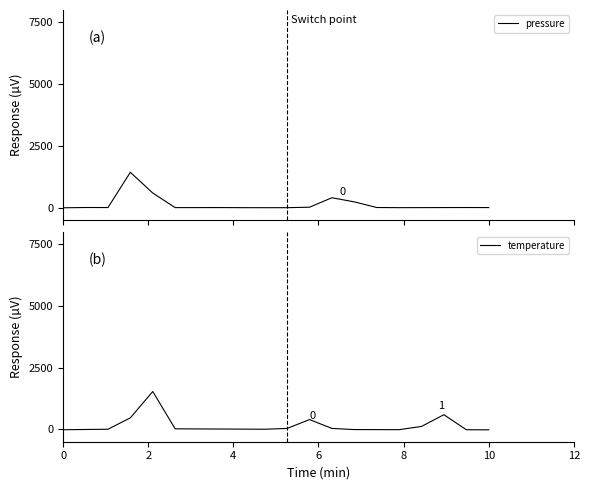

True or false: temperature and pressure intersect in this chart.

True